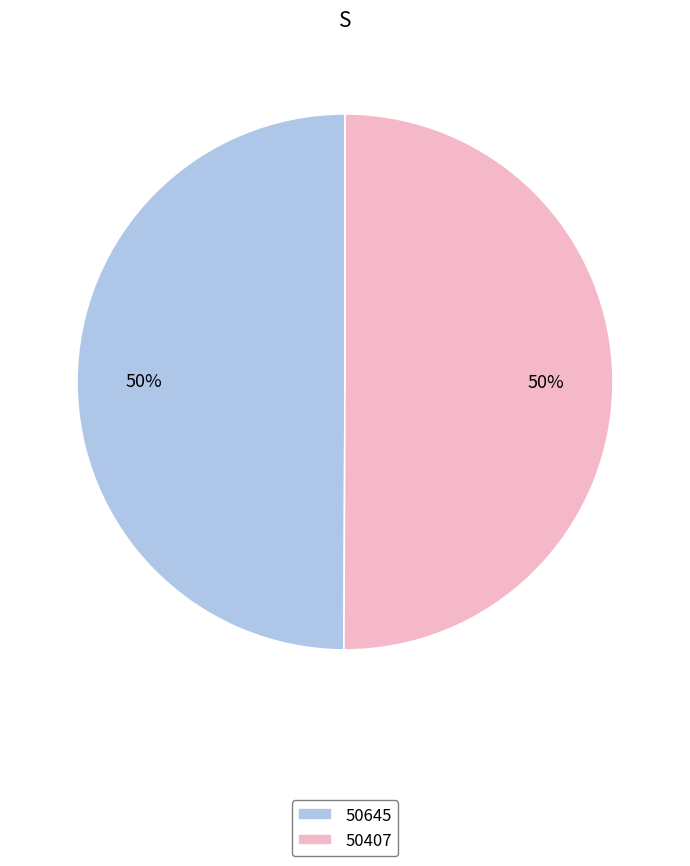

True or false: 50645 accounts for 37% of the total.

False